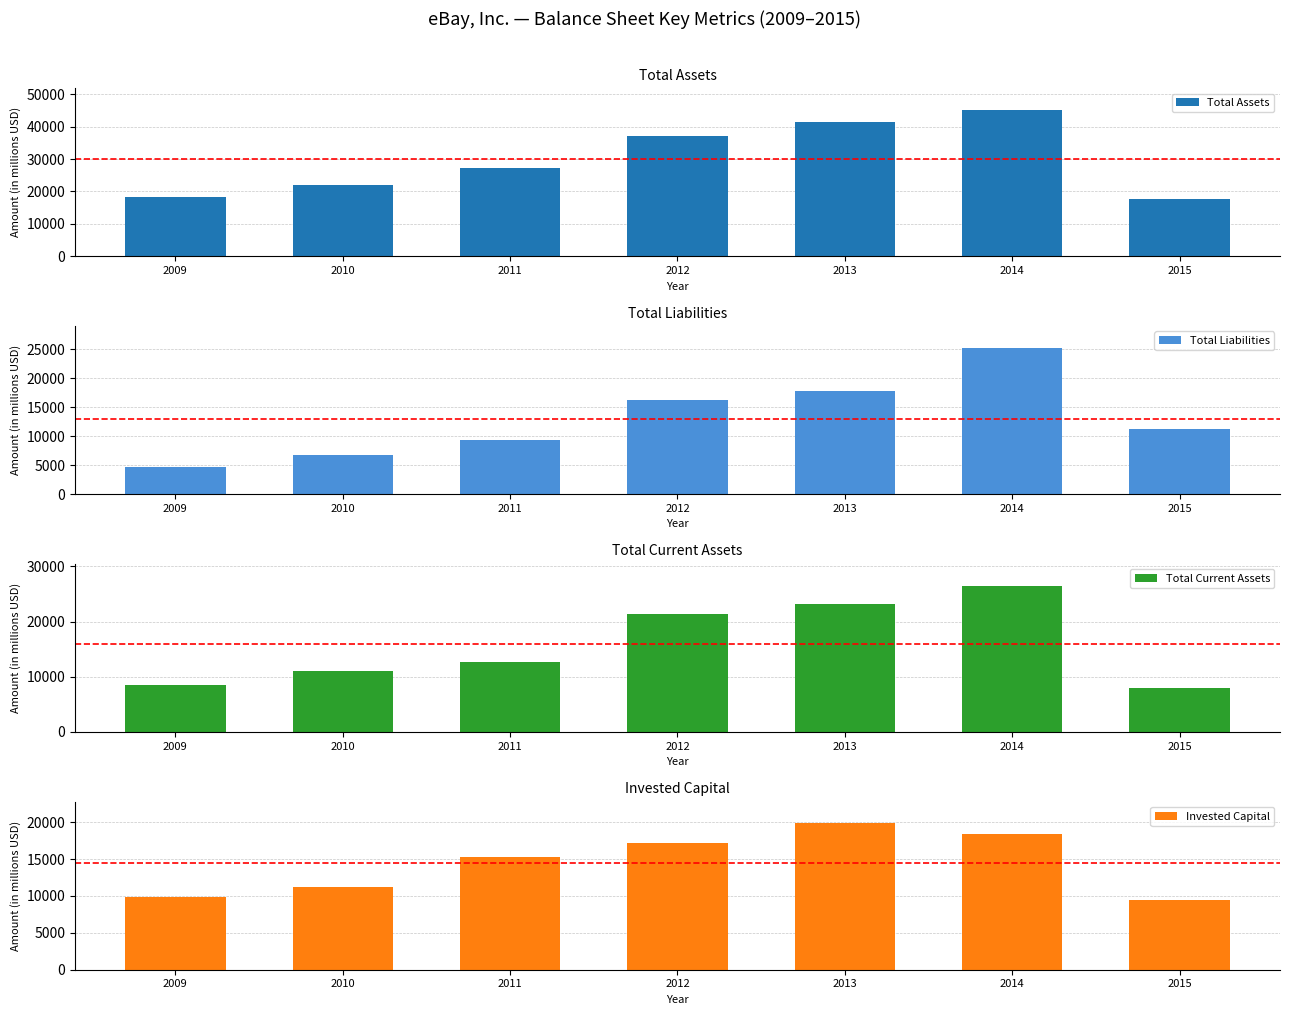

Reading left to right, extract all data points from this chart.

Total Assets: 2009=18408	2010=22004	2011=27320	2012=37074	2013=41488	2014=45132	2015=17785
Total Liabilities: 2009=4621	2010=6702	2011=9390	2012=16209	2013=17841	2014=25226	2015=11209
Total Current Assets: 2009=8460	2010=11065	2011=12661	2012=21398	2013=23283	2014=26531	2015=7904
Invested Capital: 2009=9822	2010=11165	2011=15222	2012=17155	2013=19830	2014=18353	2015=9391